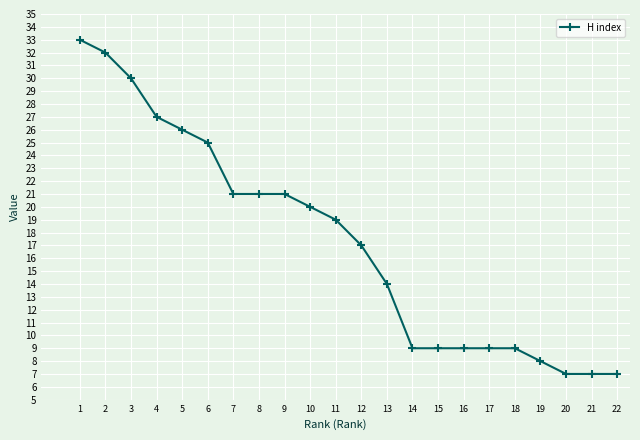

What is the smallest value displayed?

7